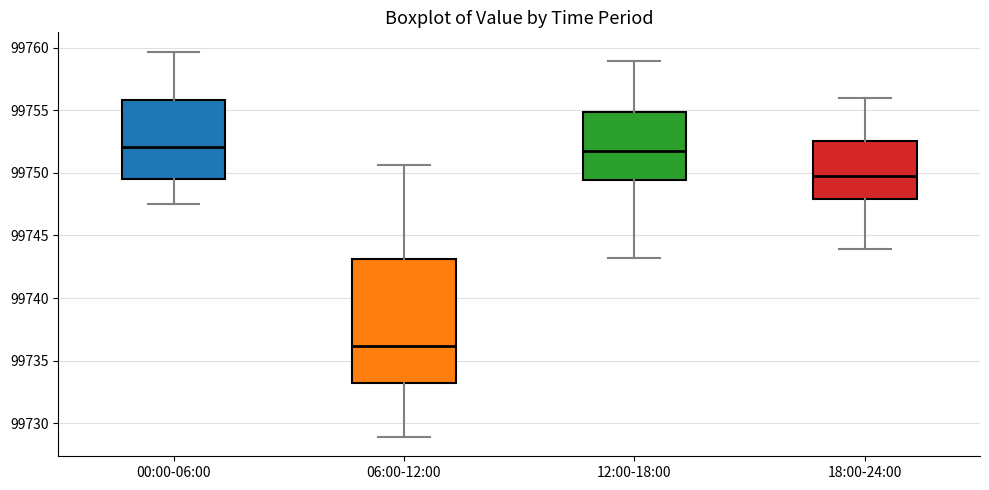

Which box is the tallest, from its lower edge to its upper edge?

06:00-12:00